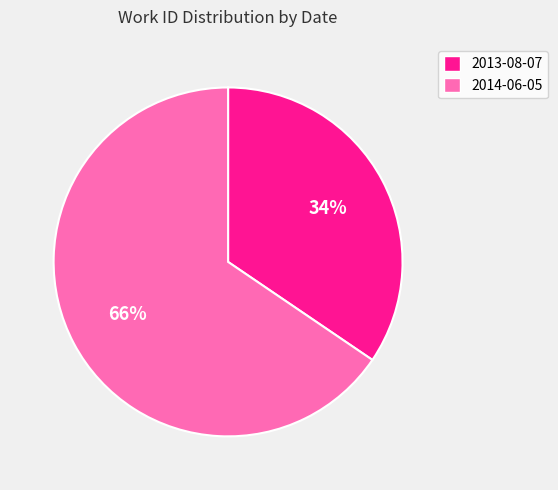

Rank the categories by value from lowest to highest.

2013-08-07, 2014-06-05